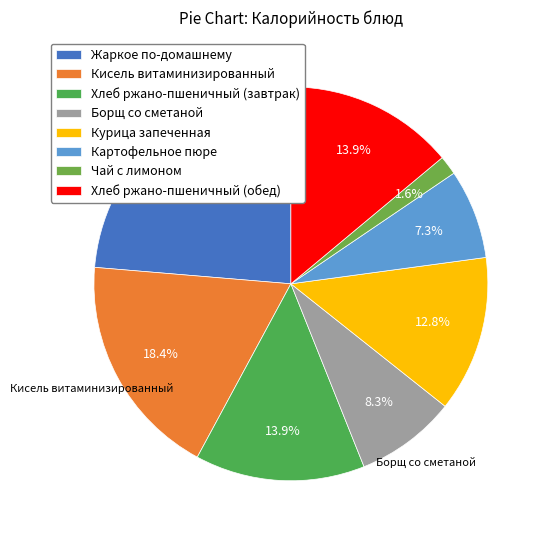

Count the number of slices in the pie.

8